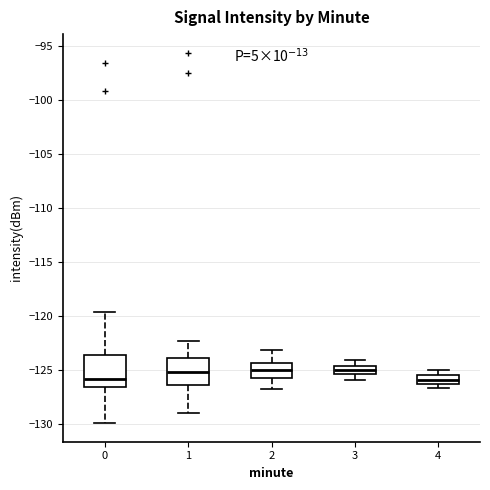

Reading left to right, read every box against the y-axis: the position of its median line, the range the box covers, and the ends of its whiskers. The values are not printed on the chart, so give them approximately, as read against the axis.

0: median -126.0, box -126.5 to -123.5, whiskers -130.0 to -119.5
1: median -125.0, box -126.5 to -124.0, whiskers -129.0 to -122.5
2: median -125.0, box -126.0 to -124.5, whiskers -127.0 to -123.0
3: median -125.0, box -125.5 to -124.5, whiskers -126.0 to -124.0
4: median -126.0, box -126.5 to -125.5, whiskers -126.5 (below the box's lower edge) to -125.0